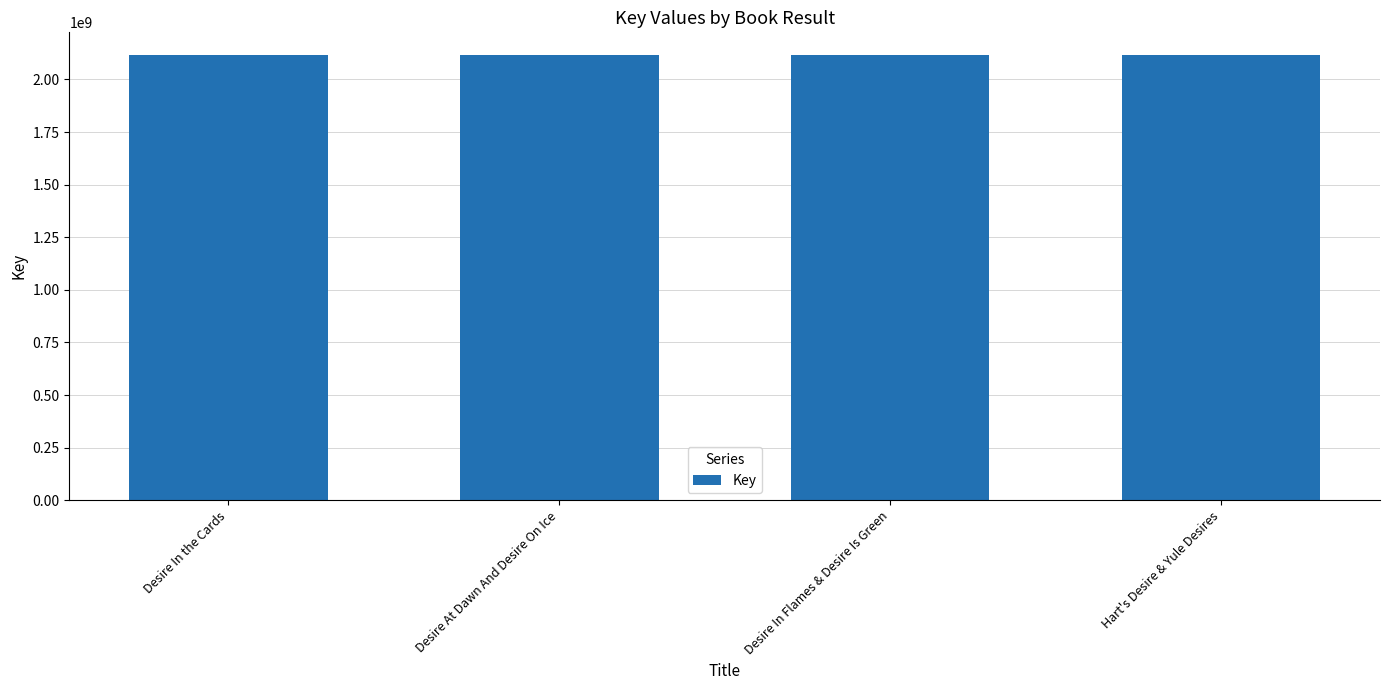

At which label does the data first exceed 2117936742?

Desire In the Cards